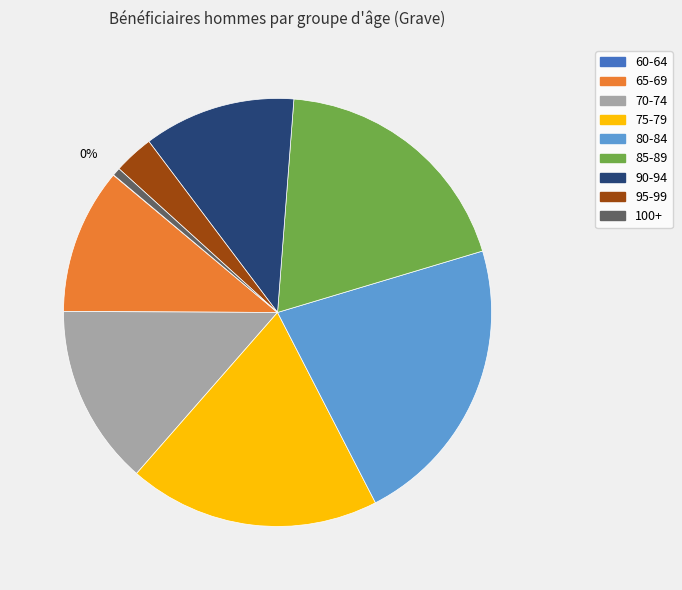

Which has a higher value, 100+ or 90-94?

90-94